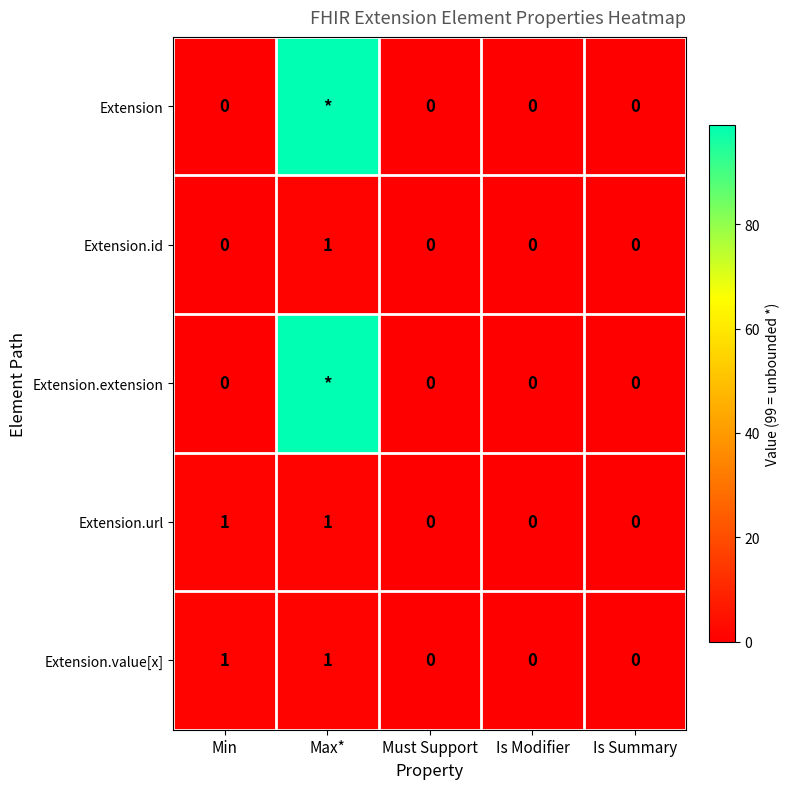

The Extension.url series shows 0 at Must Support. True or false?

True